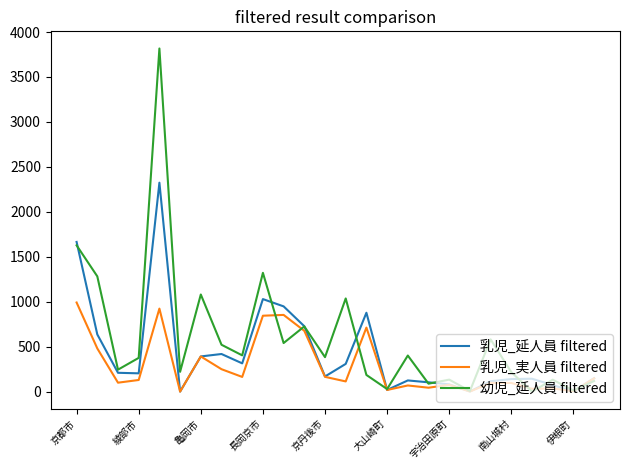

What is the highest value of the 乳児_実人員 filtered series?

991